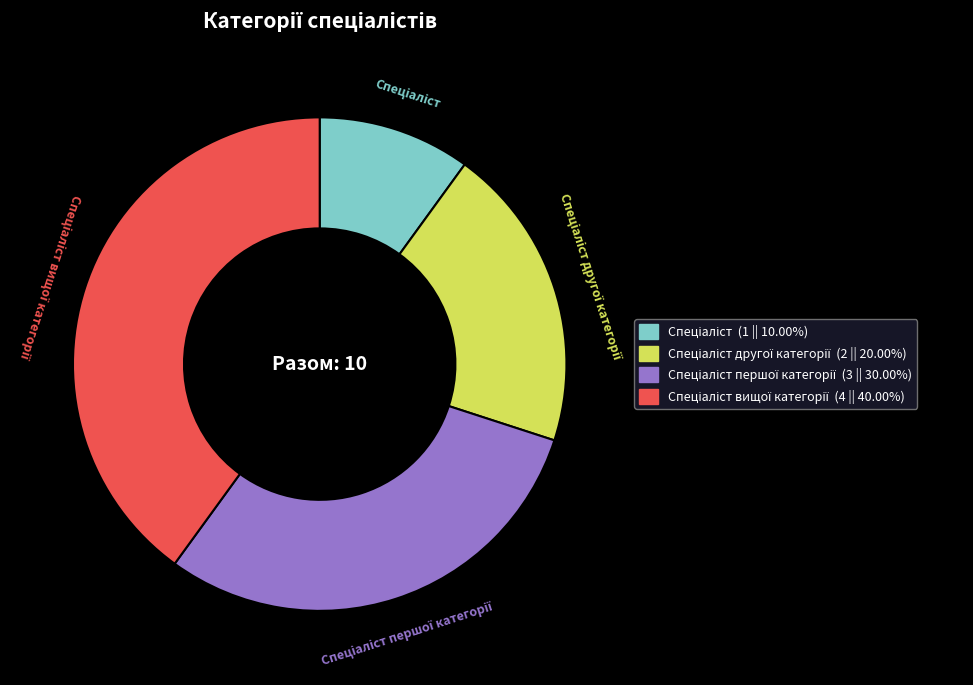

Is there a majority slice in this chart?

No